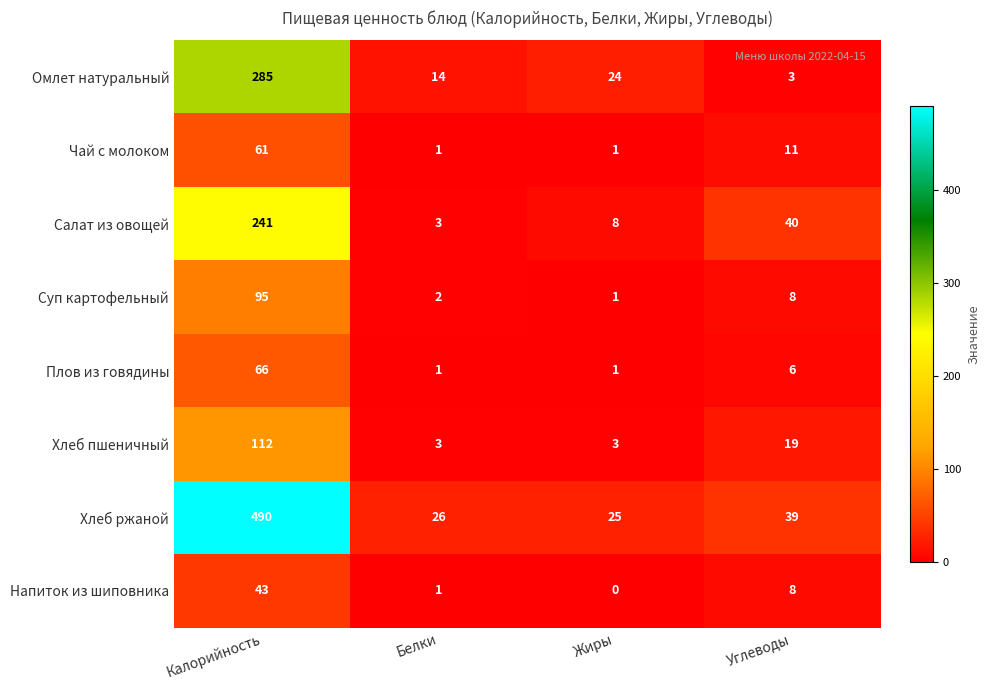

Which series has the largest total across all categories?

Хлеб ржаной